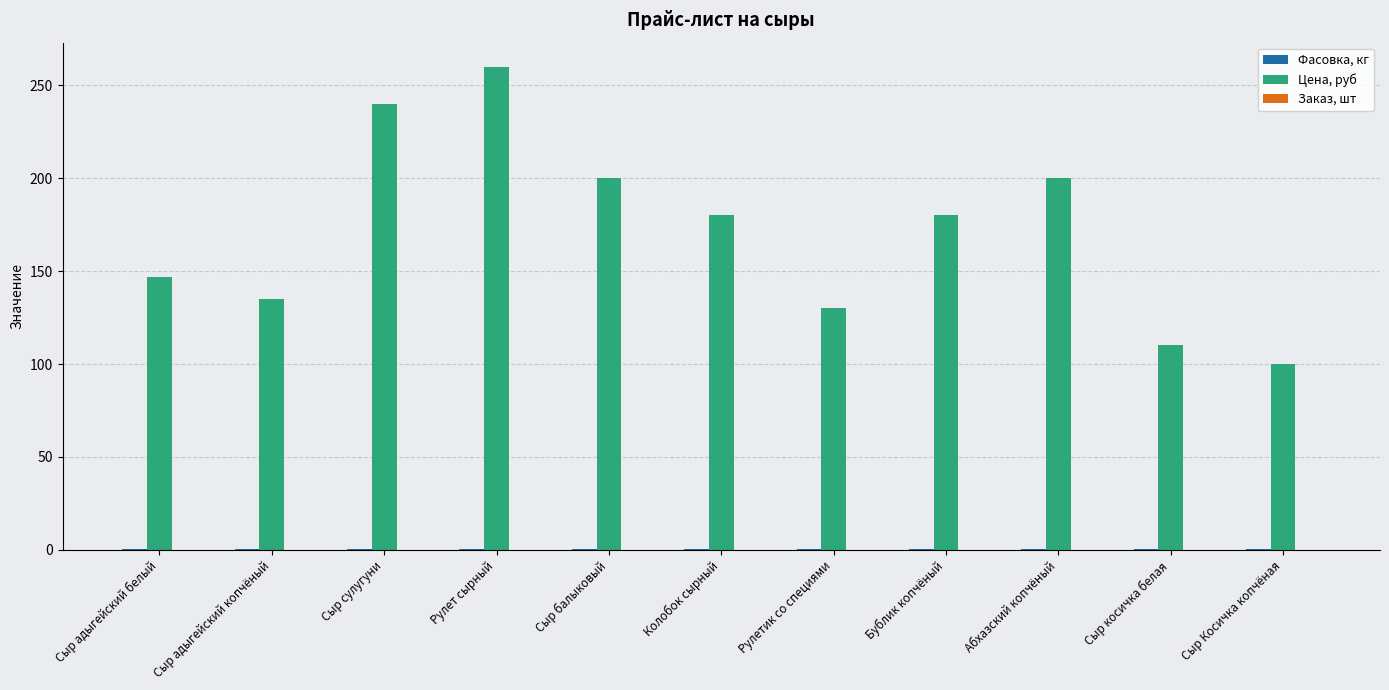

At which label does Цена, руб first exceed 180?

Сыр сулугуни